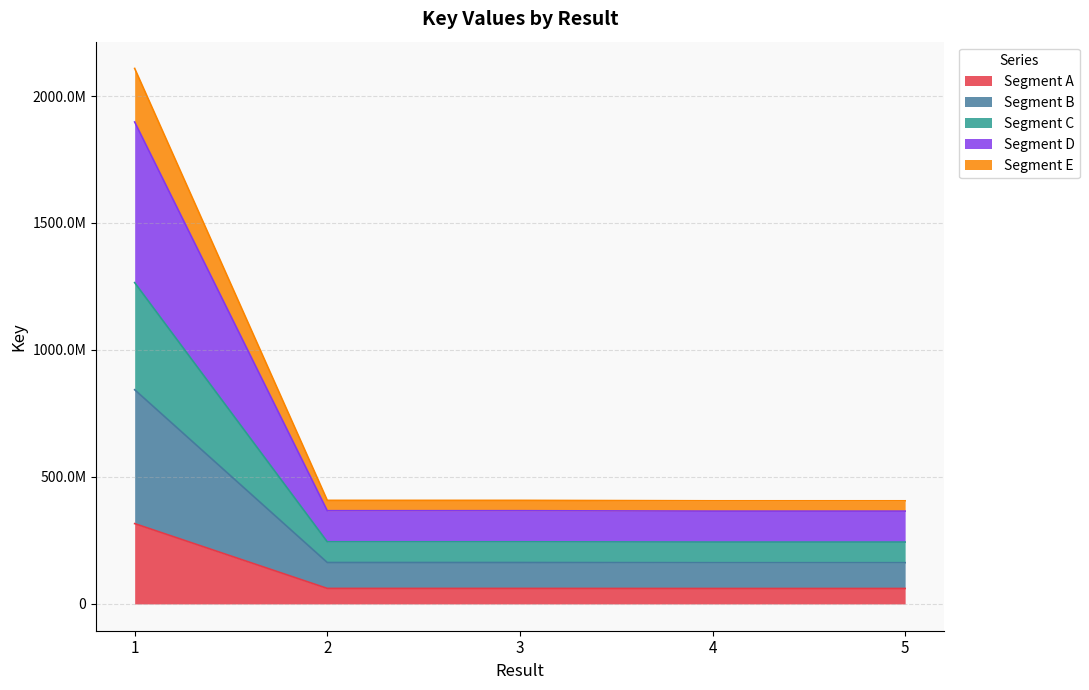

How many data points does each series have?

5